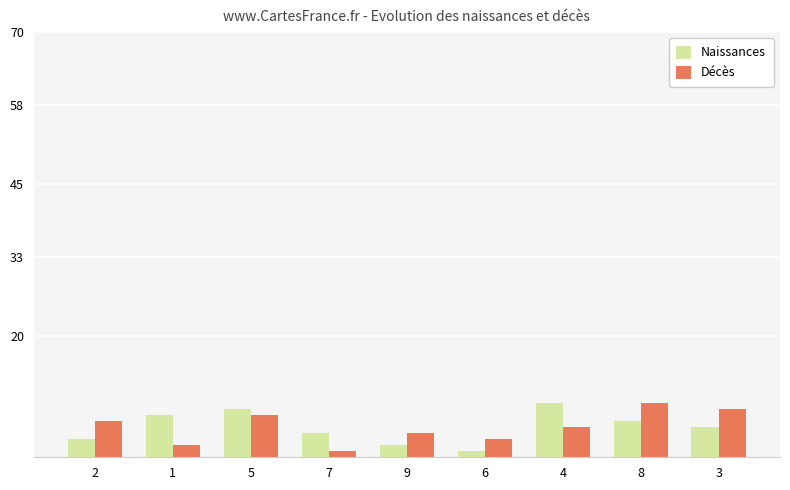

What is the sum of all Décès values?

45